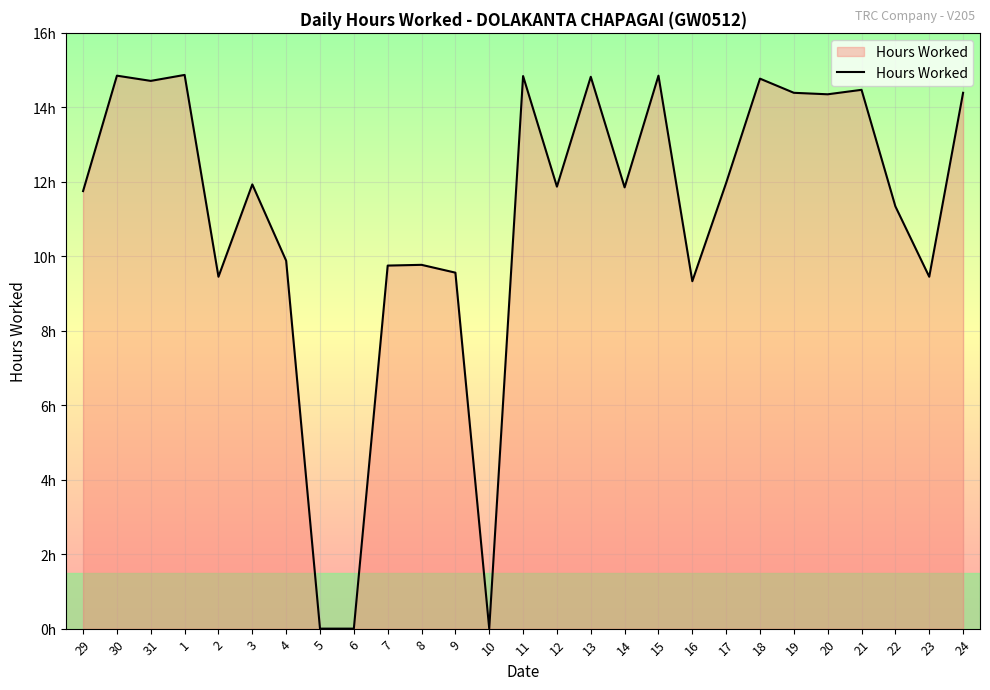

Is it true that the value at 6 is -5.1?

False